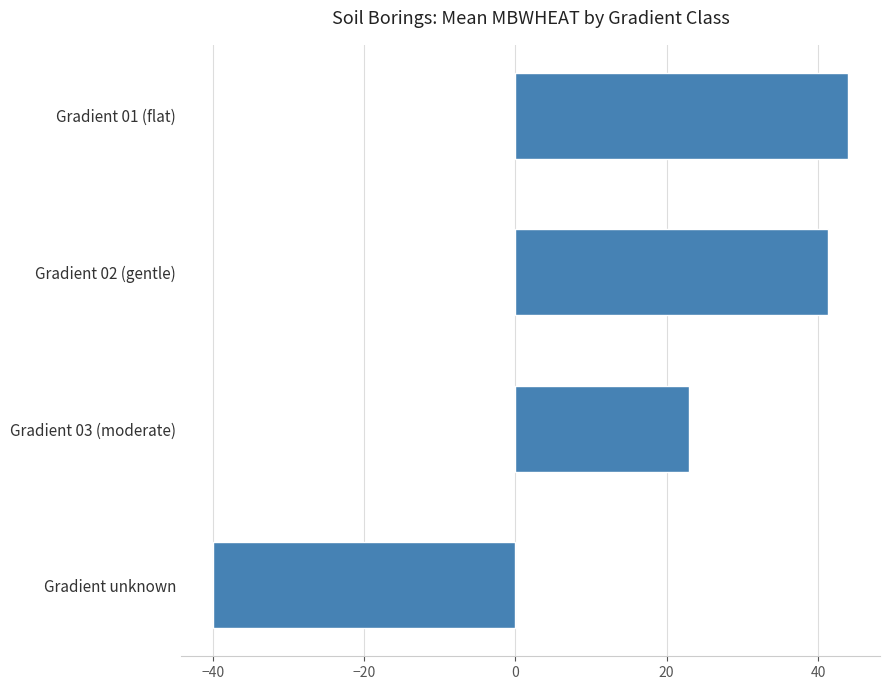

Reading bottom to top, extract all data points from this chart.

Gradient unknown=-40.0	Gradient 03 (moderate)=23.0	Gradient 02 (gentle)=41.3	Gradient 01 (flat)=44.0